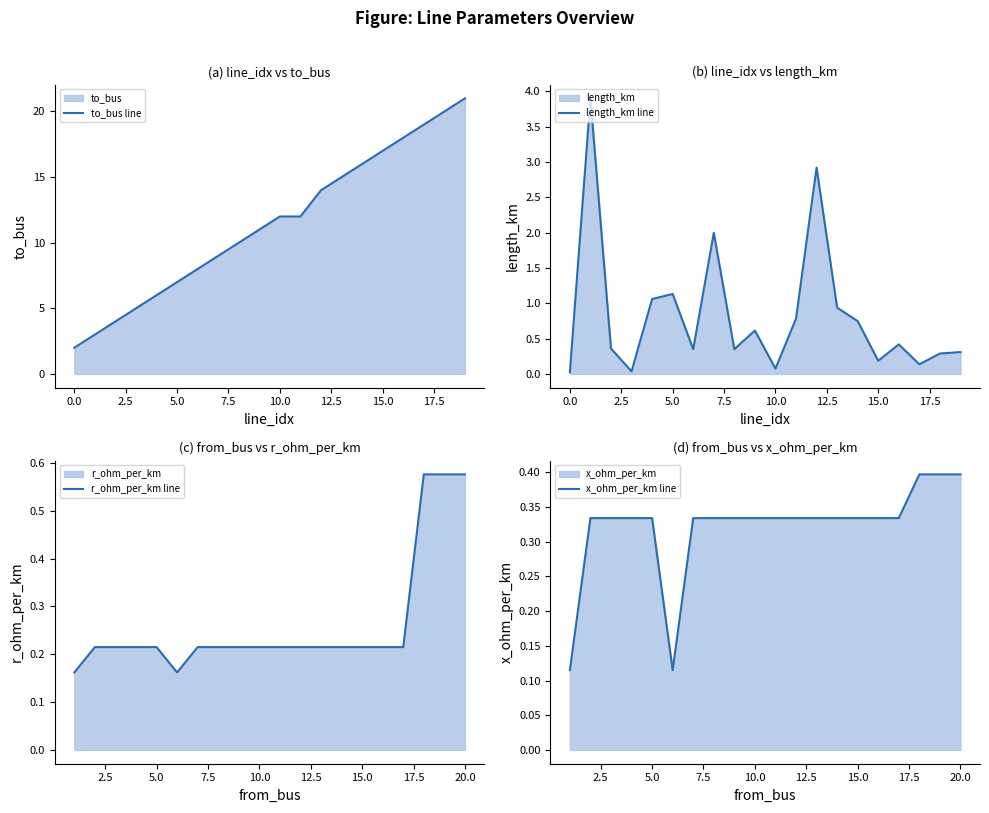

What is the maximum value for to_bus line?

21